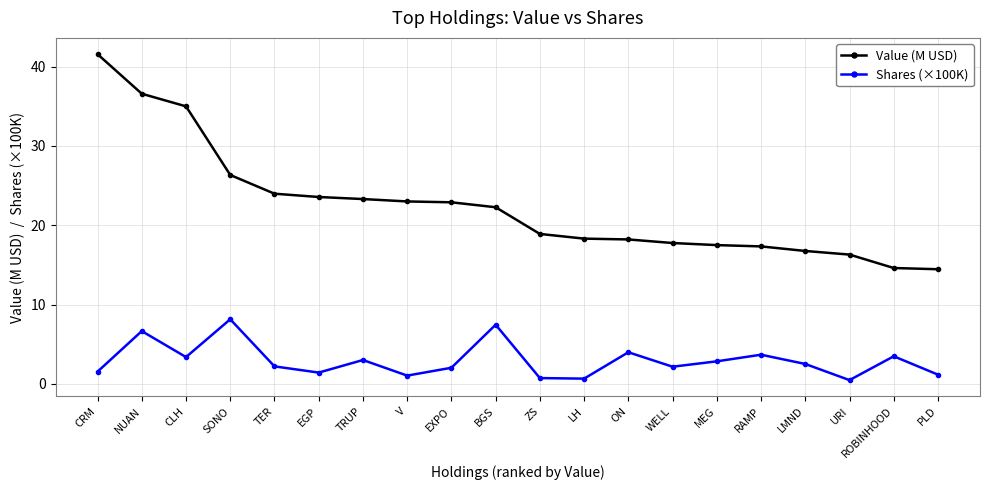

What are all the series names shown in the legend?

Value (M USD), Shares (×100K)